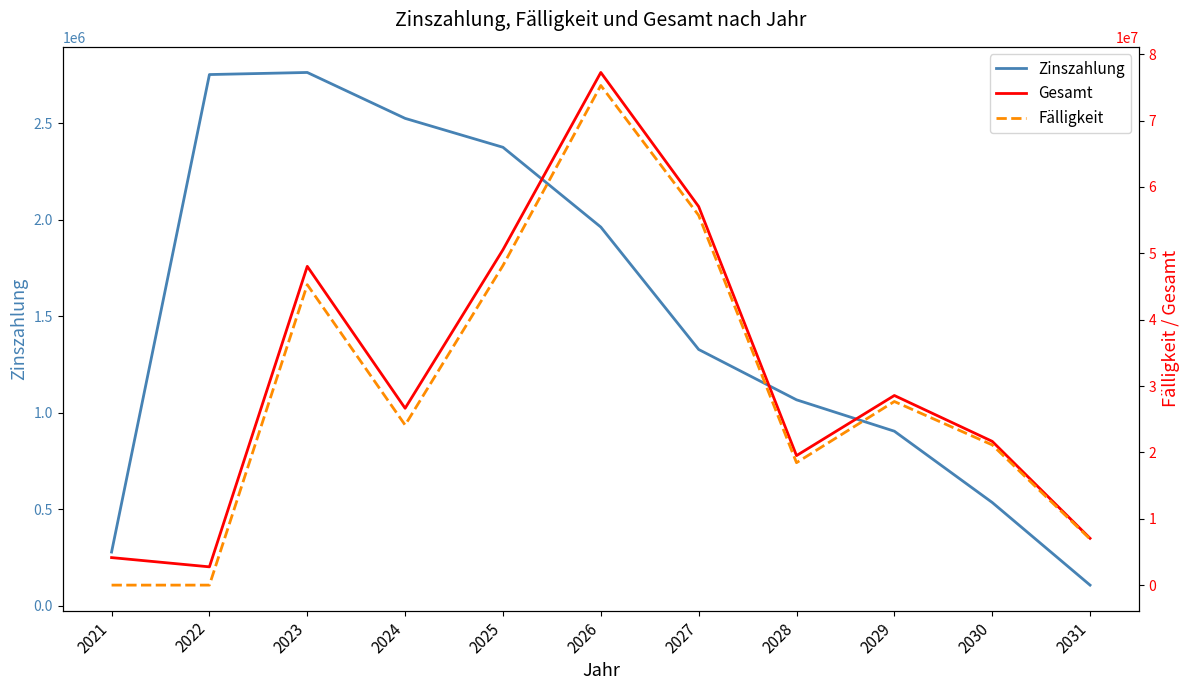

Rank the series by their maximum value, from highest to lowest.

Gesamt, Fälligkeit, Zinszahlung